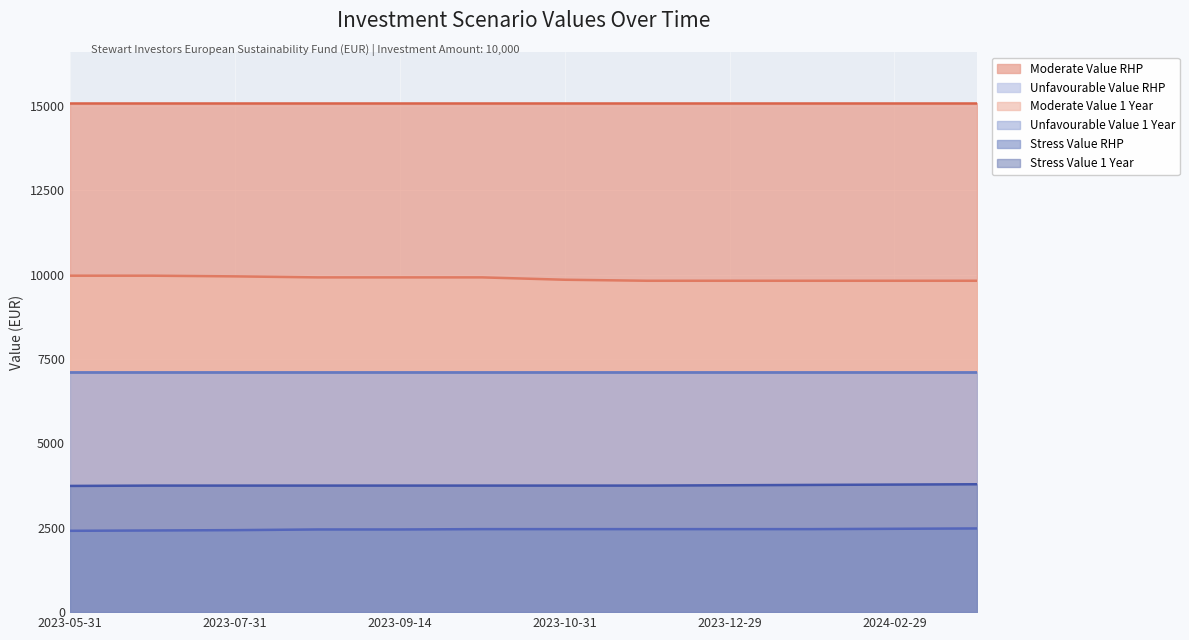

What is the difference between the Moderate Value 1 Year values at 2023-09-14 and 2023-11-30?

100